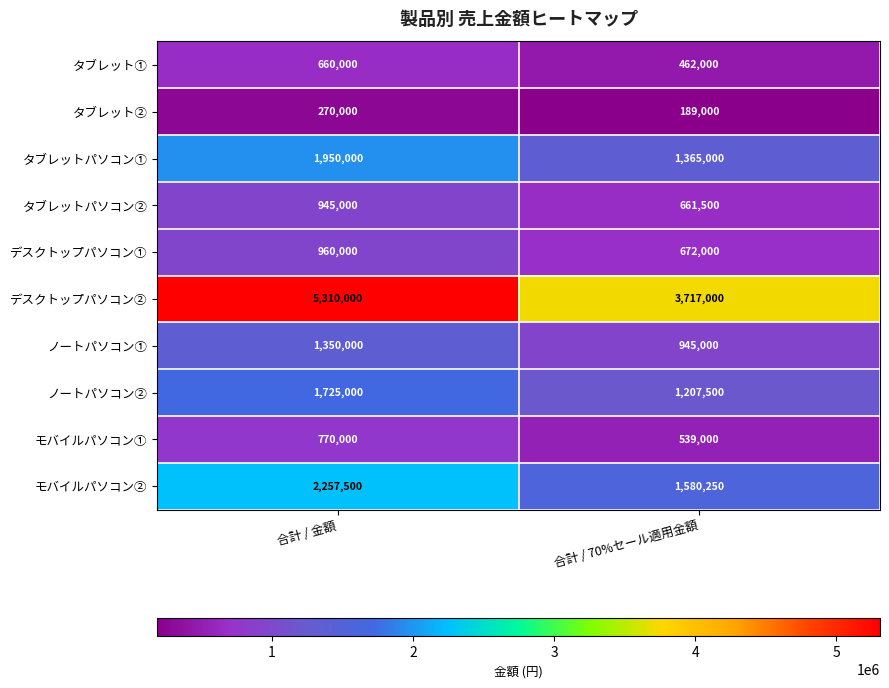

What is the sum of all モバイルパソコン② values?

3837750